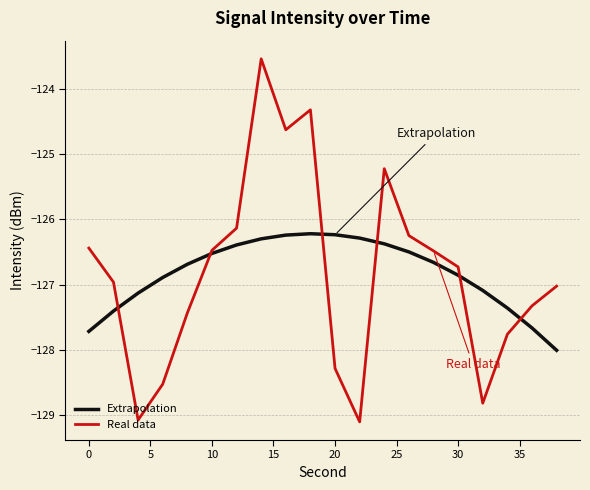

What is the lowest value of the Extrapolation series?

-128.0